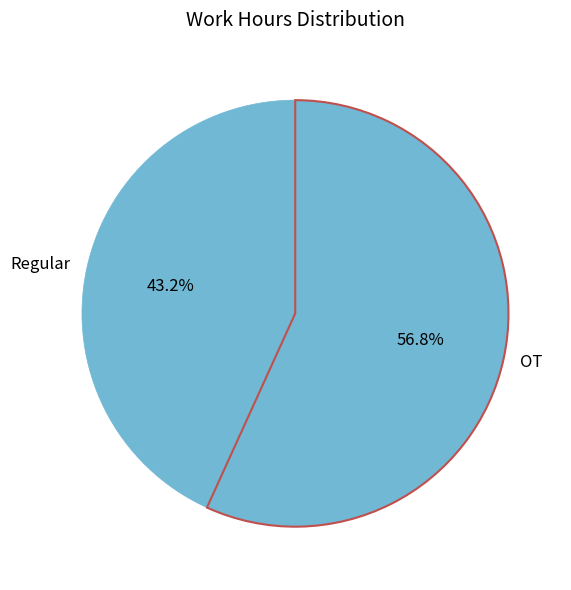

Which category has the biggest portion of the pie?

OT